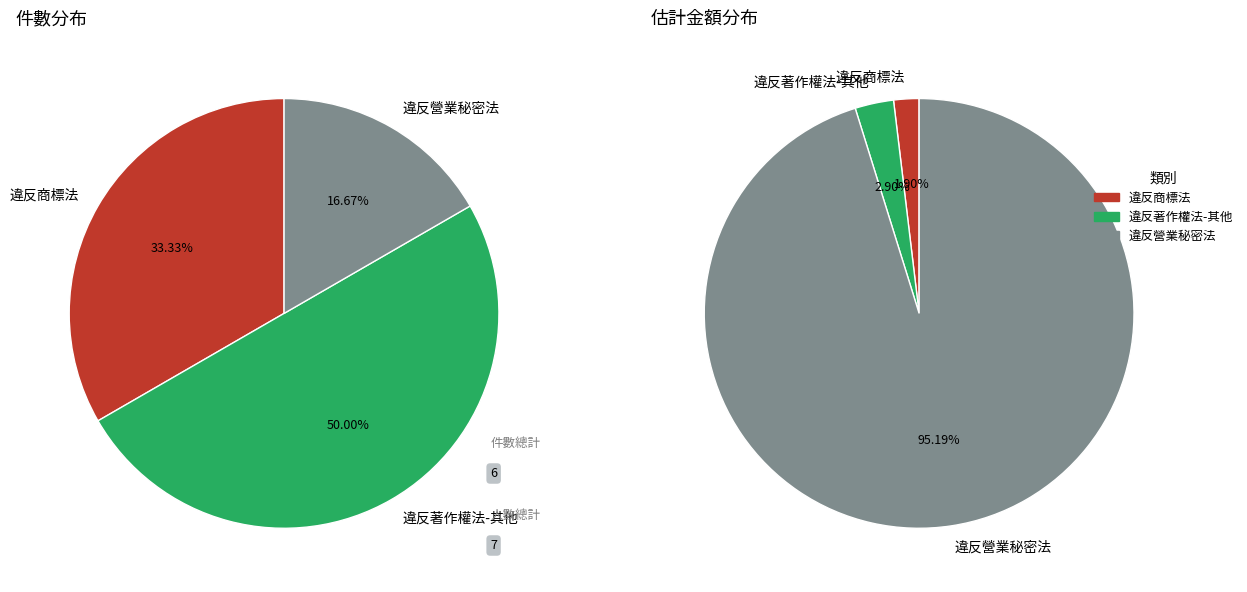

What is the largest slice in the pie chart?

違反營業秘密法估計金額